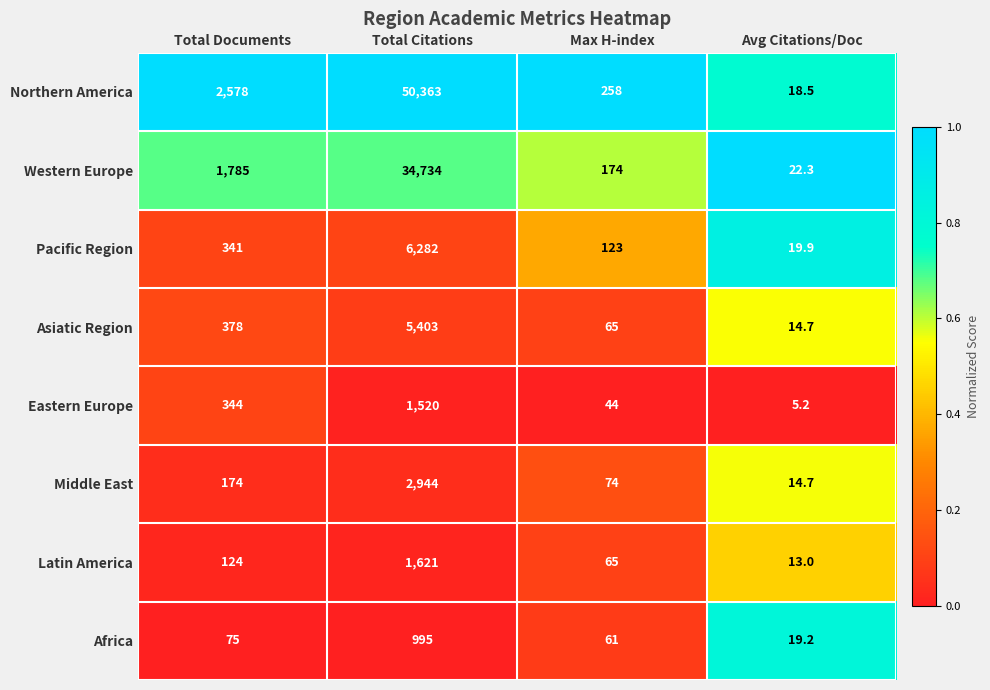

What is the maximum value shown in the chart?

50363.0